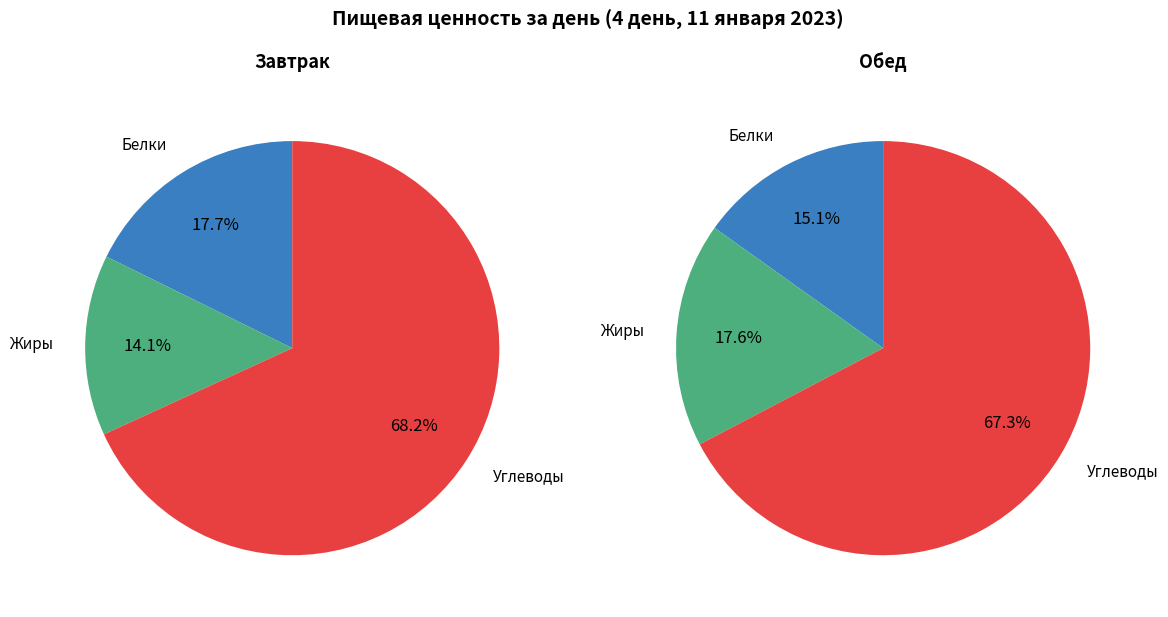

Combined, what portion of the pie is Обед and Завтрак?

100.0%